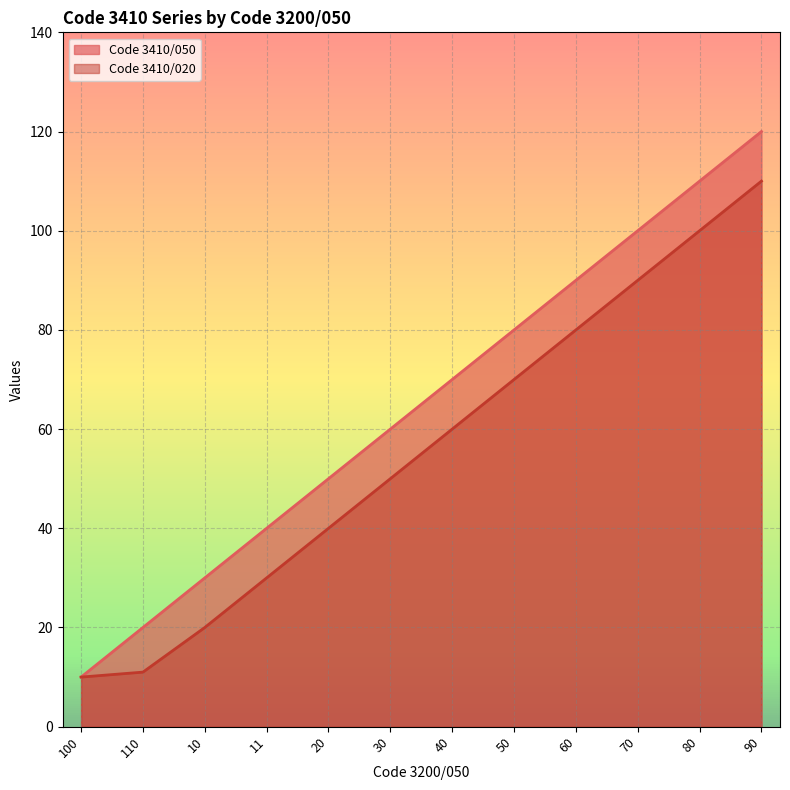

Count the number of data series in this chart.

2